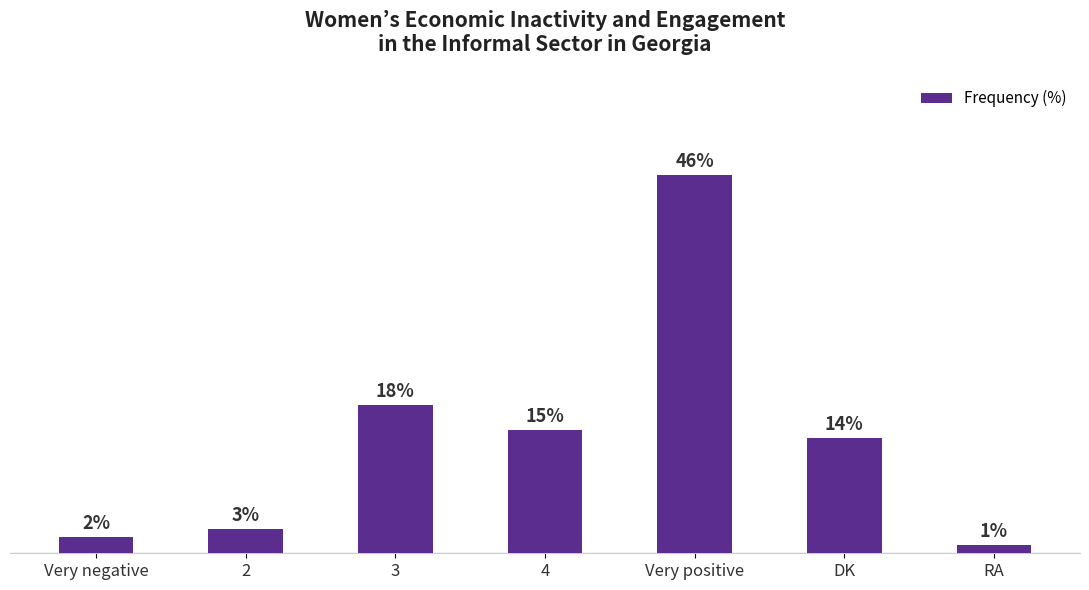

Rank the categories by value from lowest to highest.

RA, Very negative, 2, DK, 4, 3, Very positive